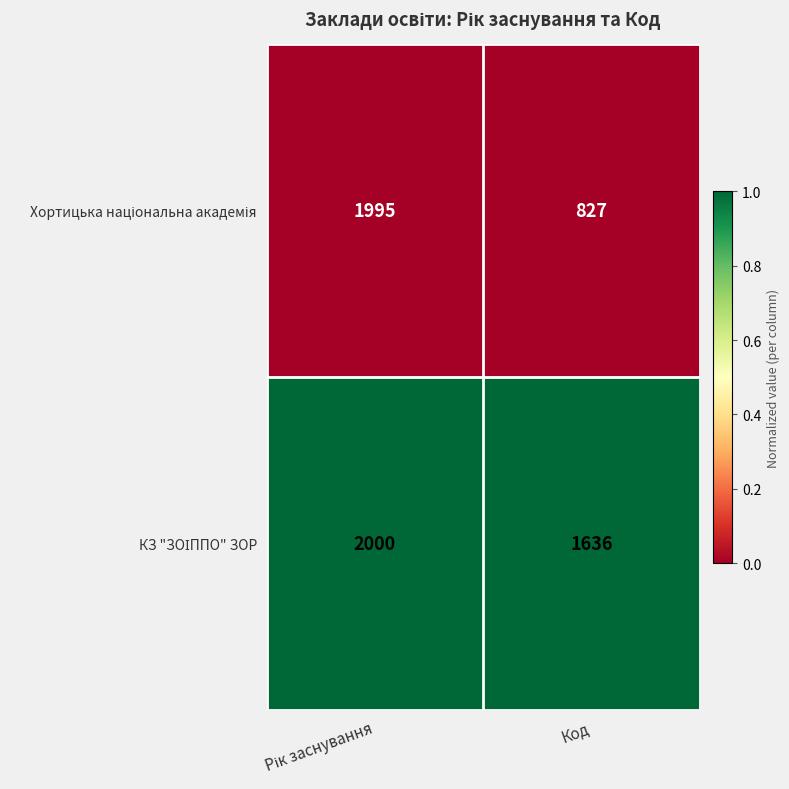

Which label corresponds to the smallest value in the chart?

Код